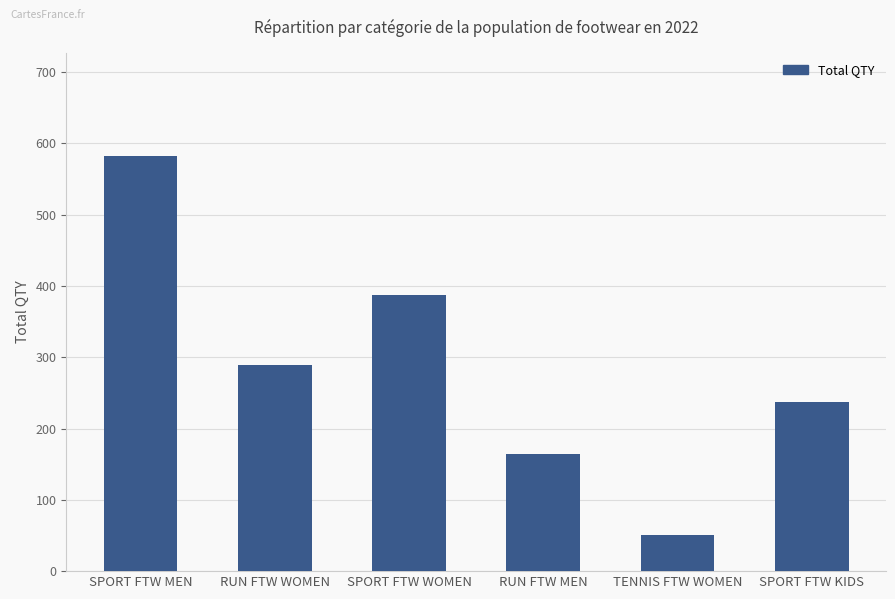

What is the difference between the values at RUN FTW WOMEN and RUN FTW MEN?

125